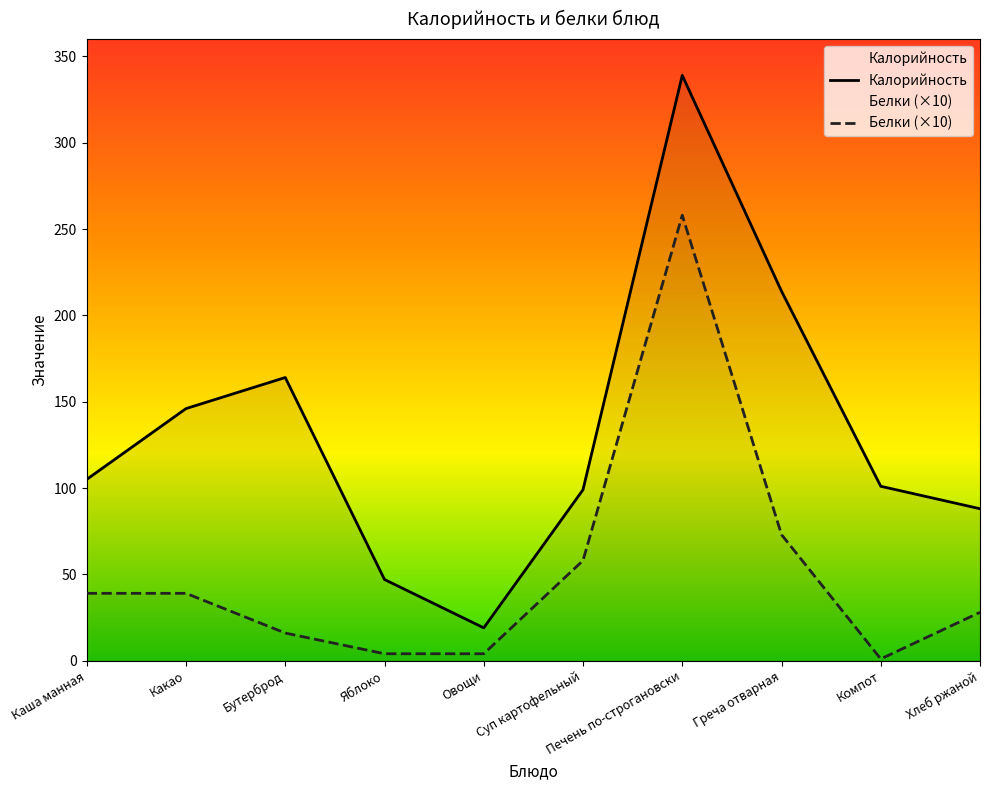

Is the value of Калорийность at Суп картофельный greater than the value of Белки (×10) at Бутерброд?

Yes